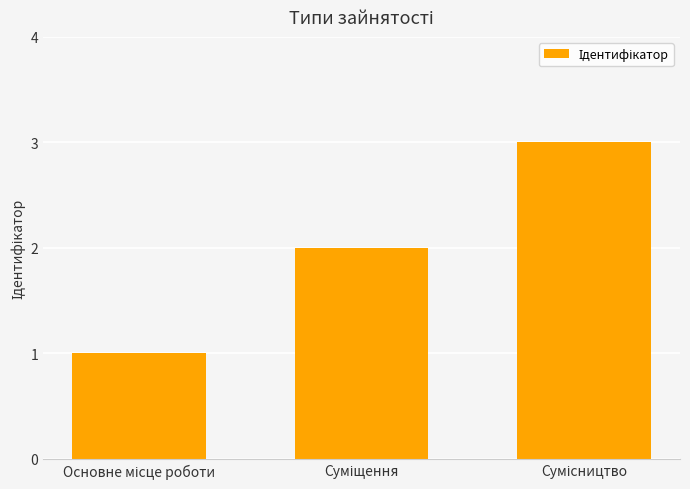

How many categories are shown in the chart?

3